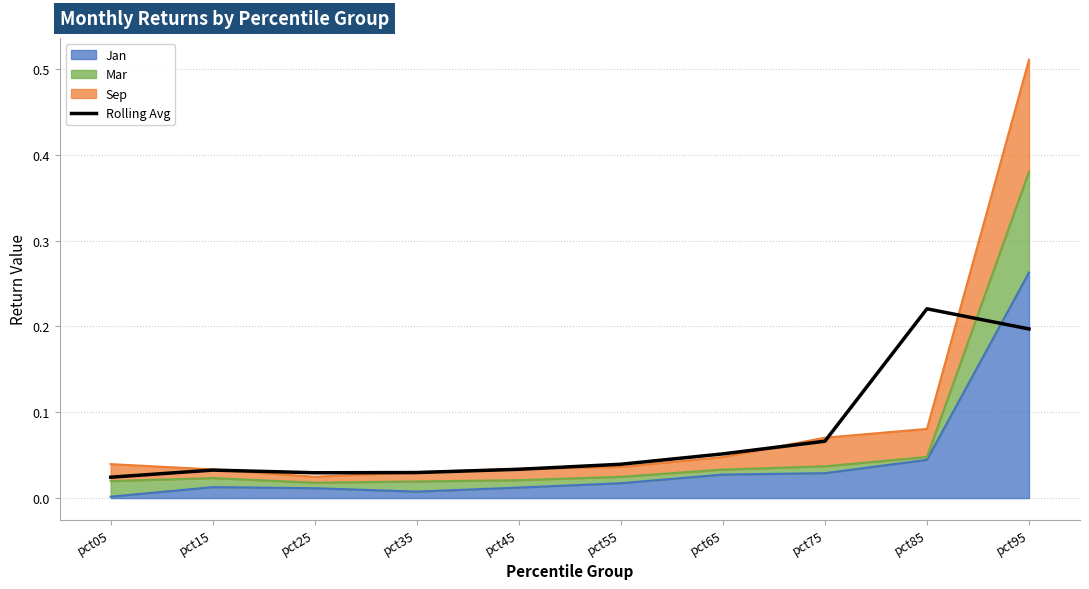

Rank the categories by value from highest to lowest.

pct85, pct95, pct75, pct65, pct55, pct45, pct15, pct35, pct25, pct05